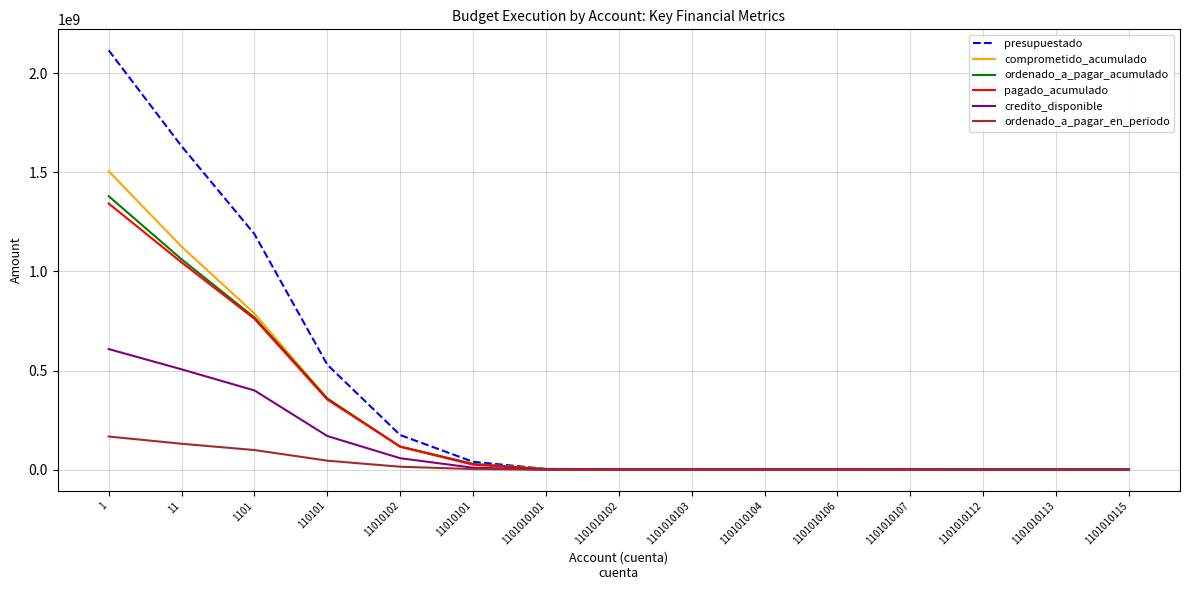

What is the highest value of the presupuestado series?

2114580020.0